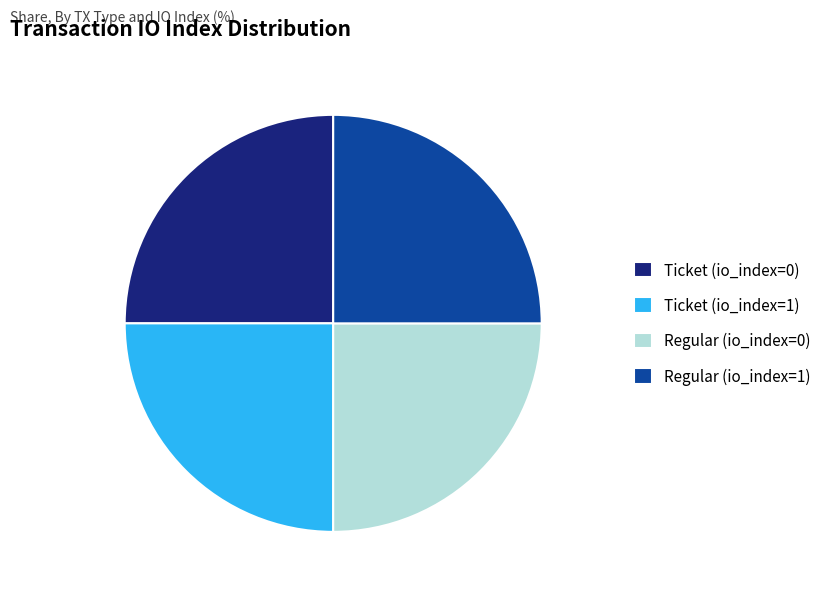

Does Ticket (io_index=0) account for over 50% of the chart?

No